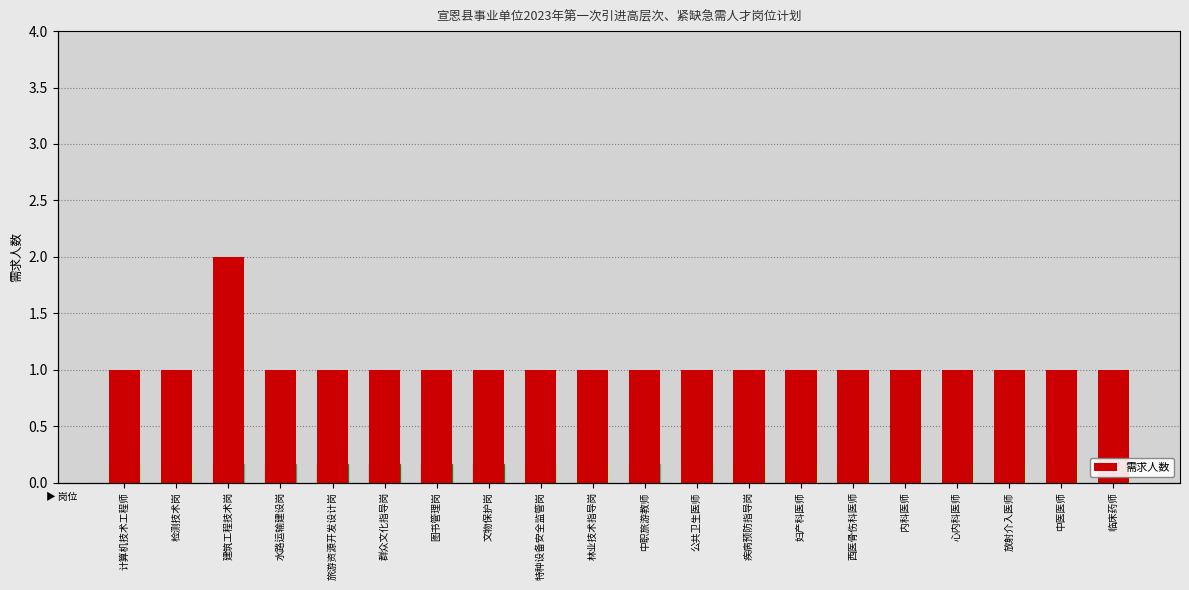

List the labels in order of value, largest first.

建筑工程技术岗, 计算机技术工程师, 检测技术岗, 水路运输建设岗, 旅游资源开发设计岗, 群众文化指导岗, 图书管理岗, 文物保护岗, 特种设备安全监管岗, 林业技术指导岗, 中职旅游教师, 公共卫生医师, 疾病预防指导岗, 妇产科医师, 西医骨伤科医师, 内科医师, 心内科医师, 放射介入医师, 中医医师, 临床药师